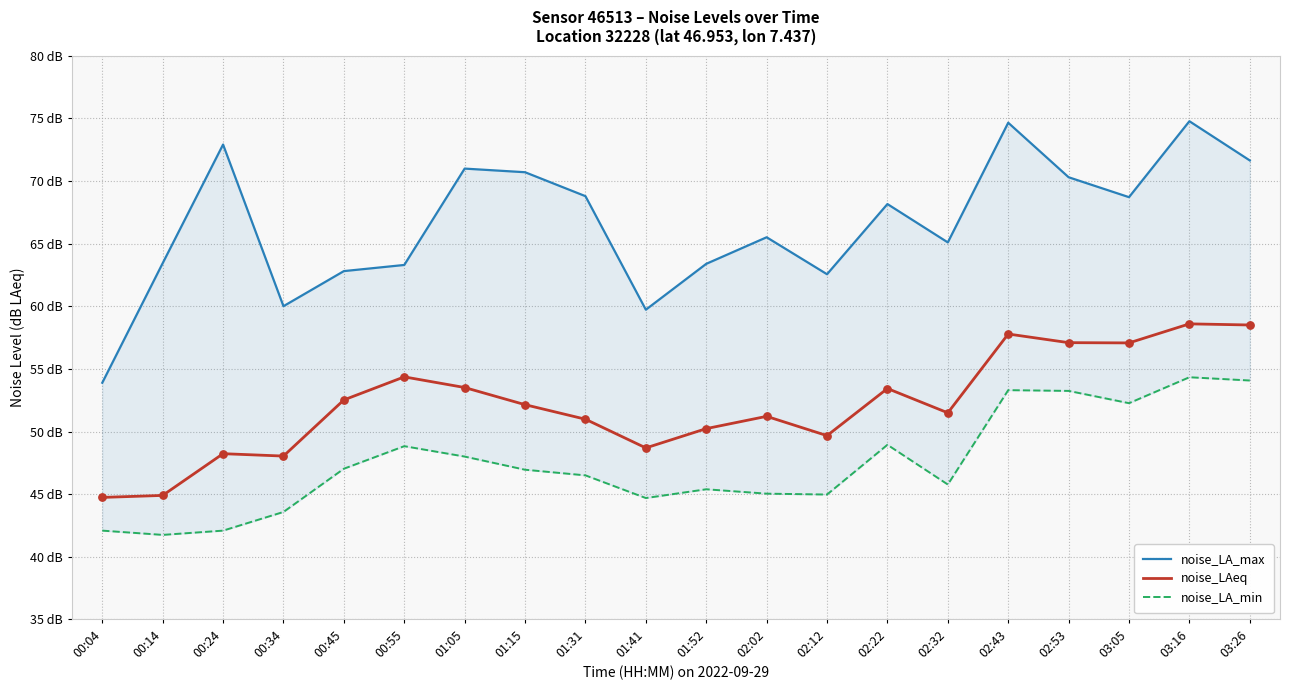

Which series has the largest total across all categories?

noise_LA_max